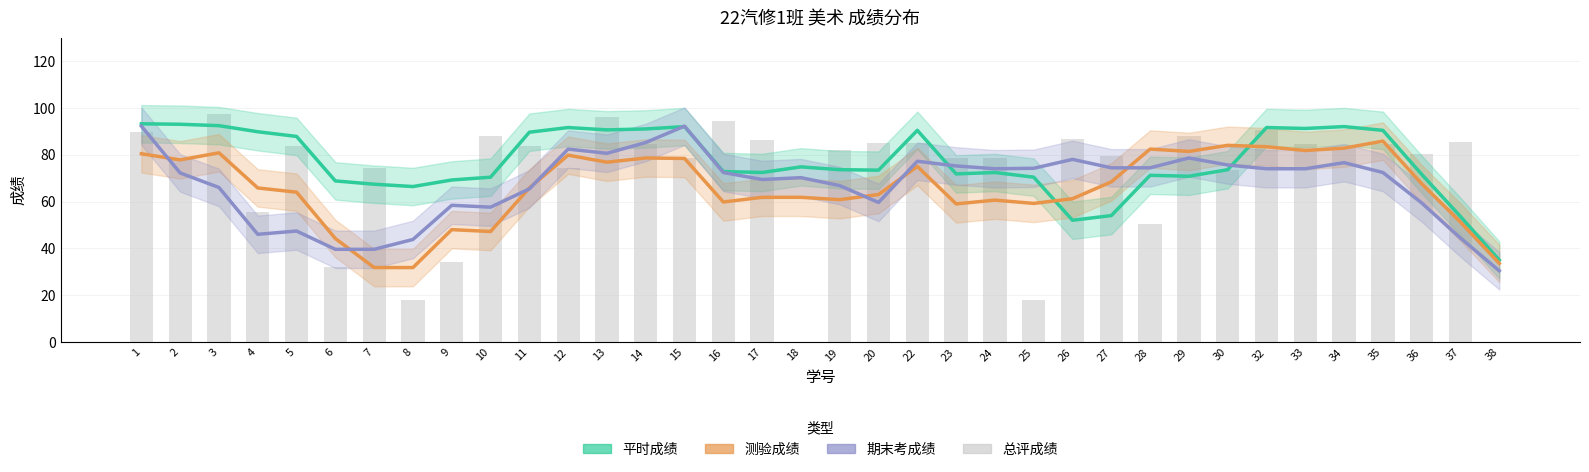

What is the total value across all series at 36?

279.0